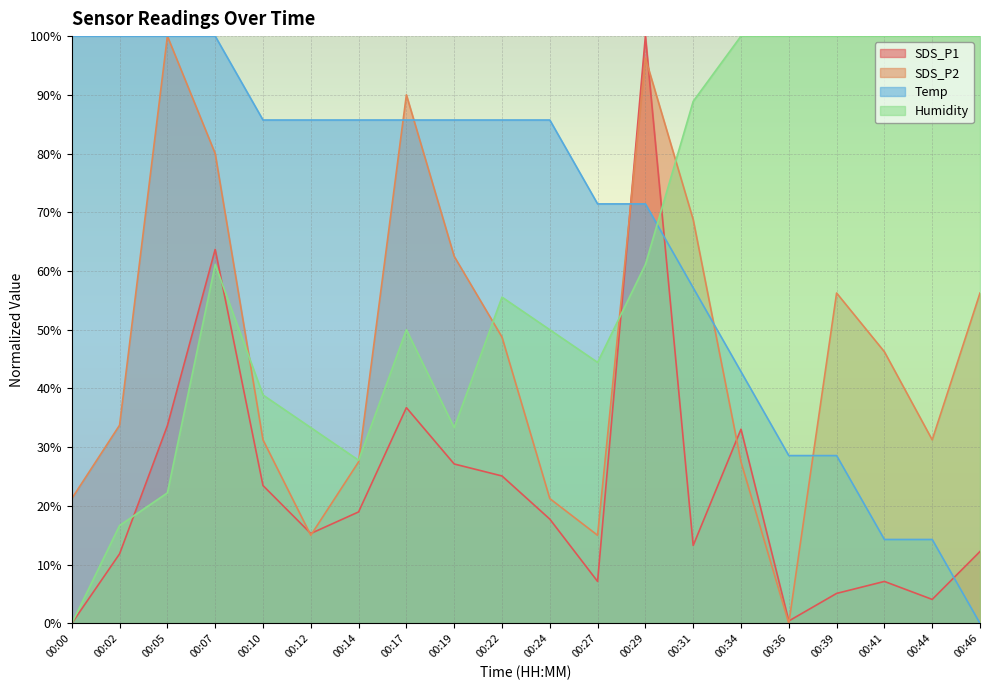

How many values in the Temp series are below 85?

9